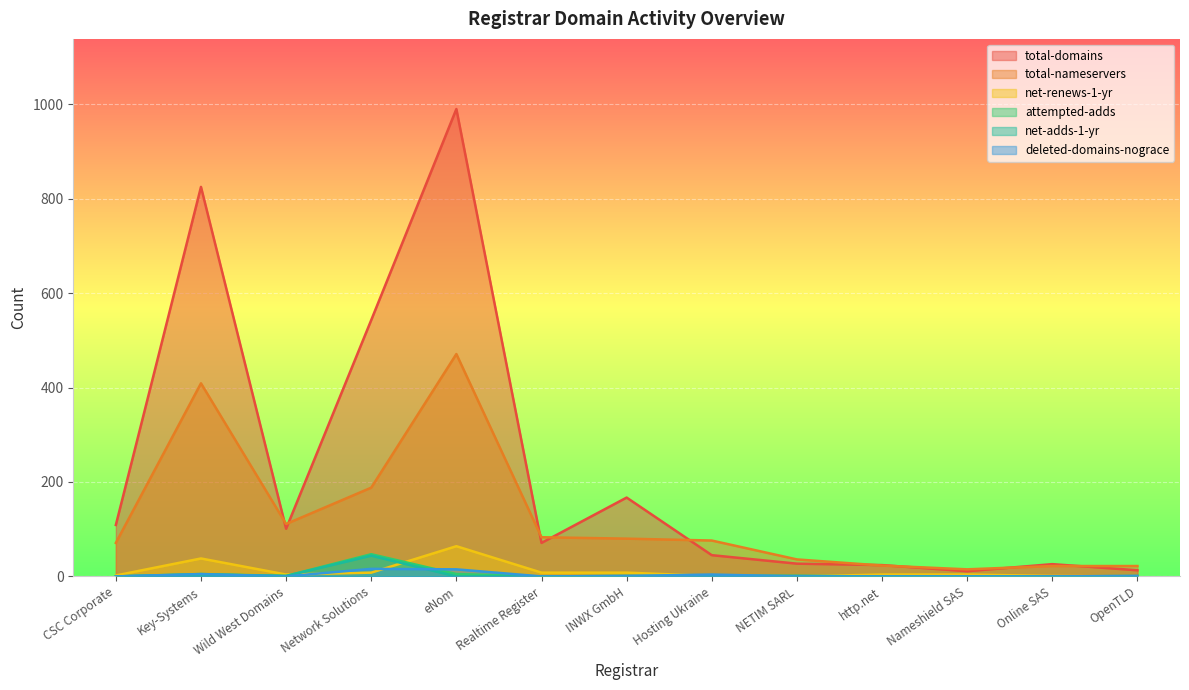

How many values in the attempted-adds series are below 1?

5